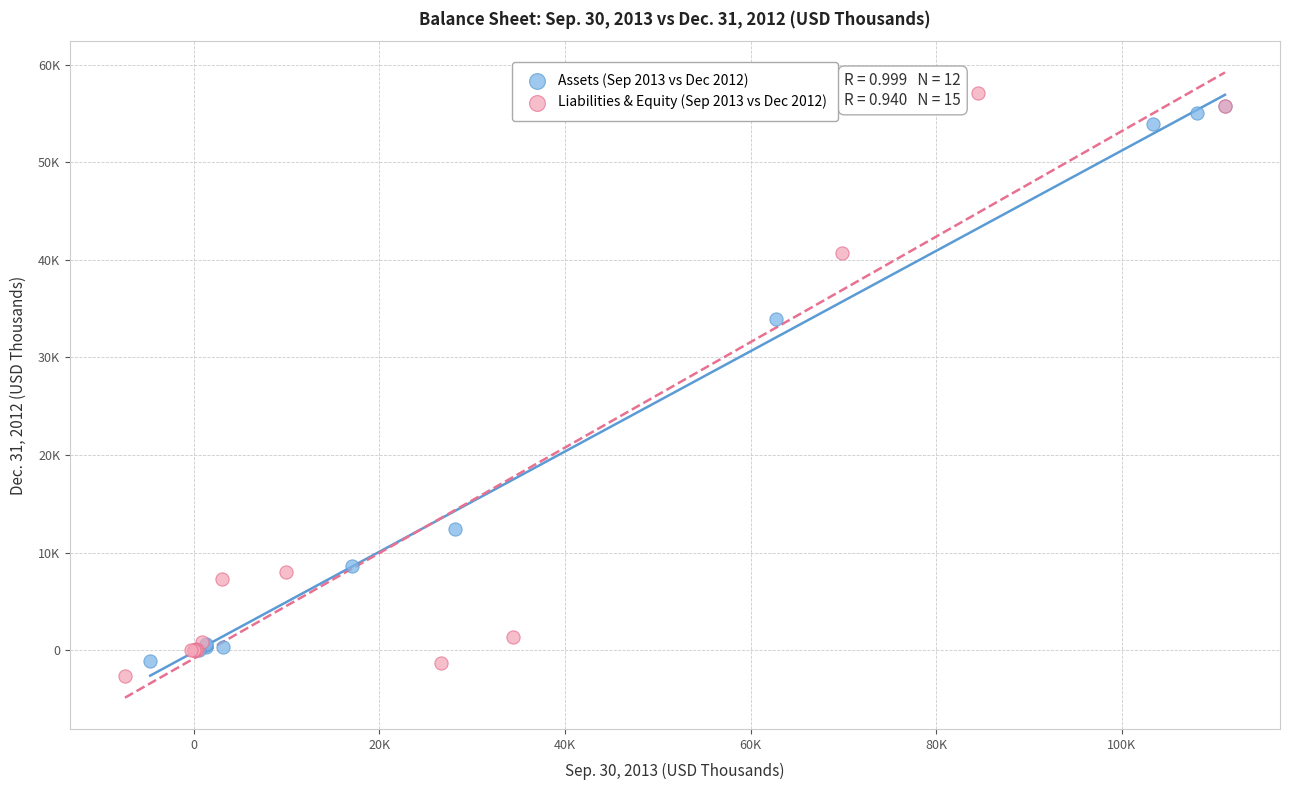

What are all the series names shown in the legend?

Assets (Sep 2013 vs Dec 2012), Liabilities & Equity (Sep 2013 vs Dec 2012)